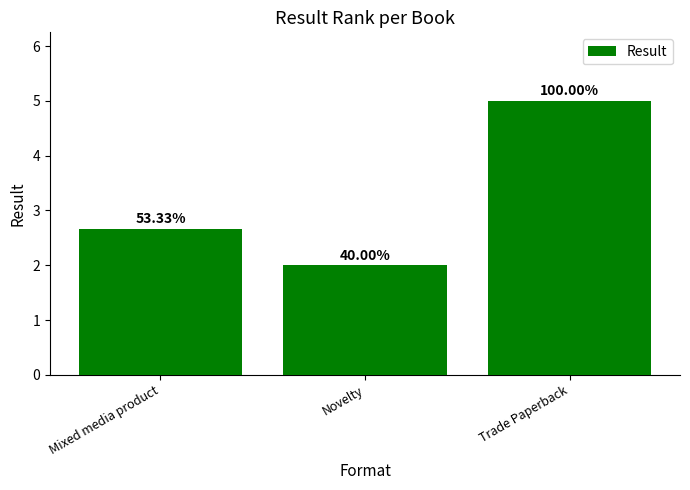

Does the chart contain any negative values?

No